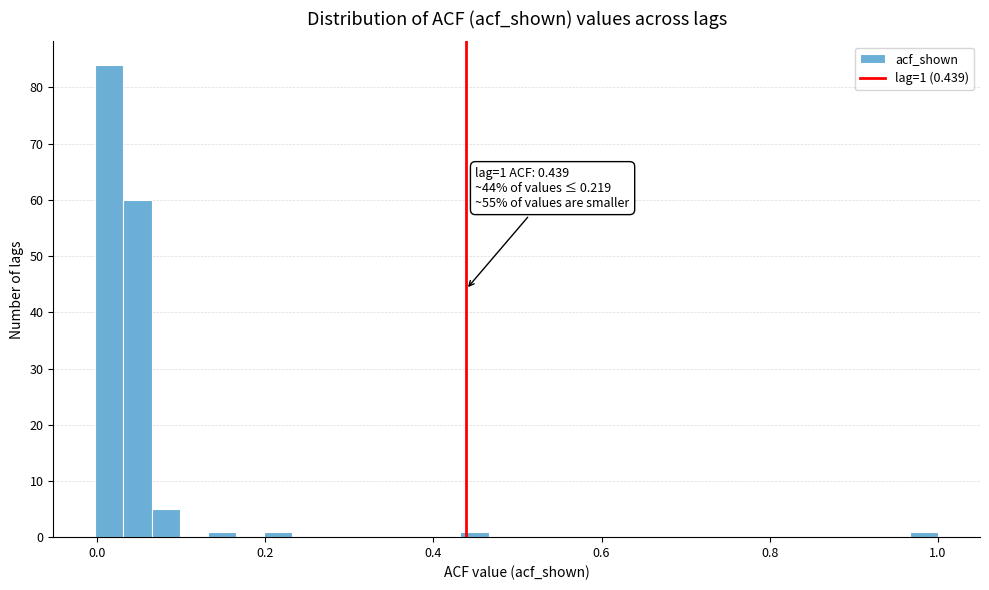

Read against the x-axis, roughly where is the centre of the tallest bar?

0.02